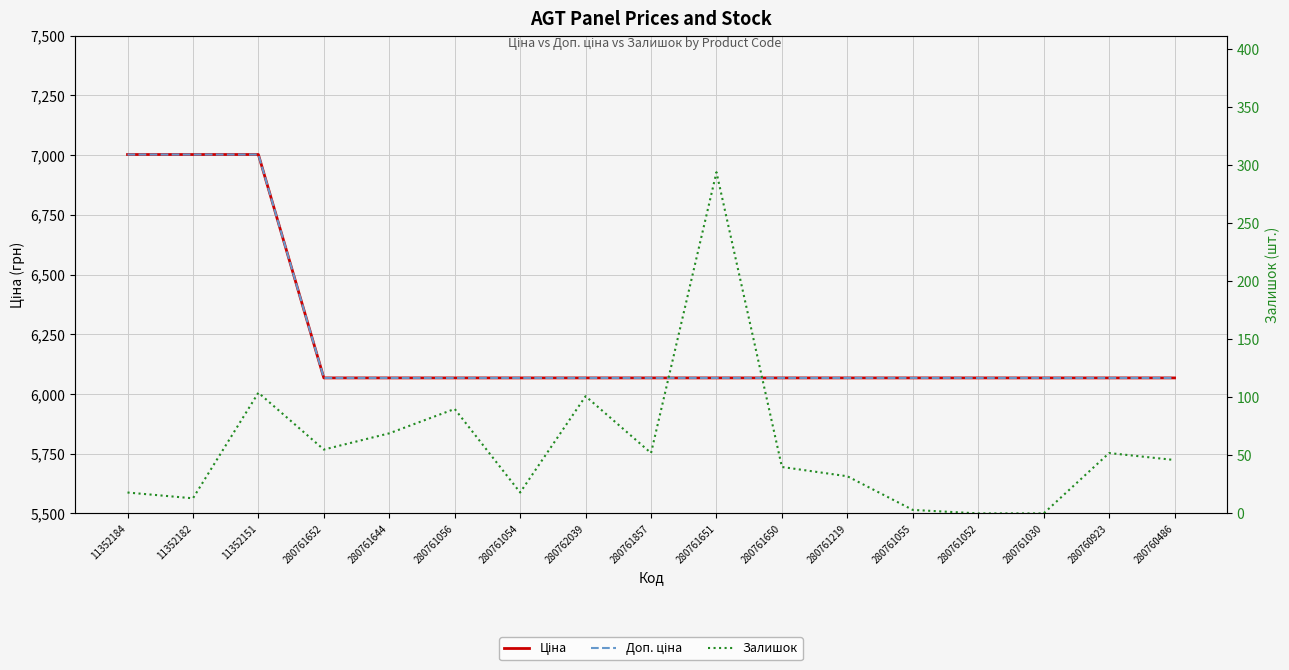

Is it true that Доп. ціна equals 2455.8 at 280761055?

False